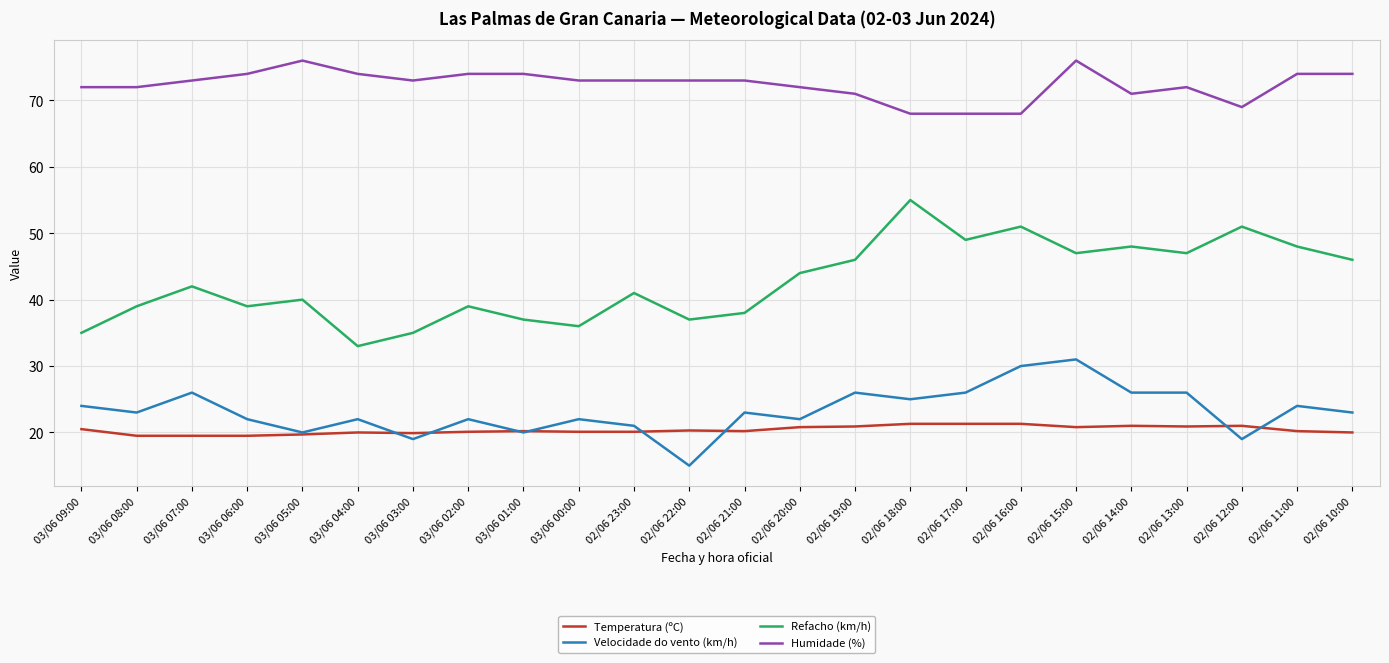

What is the sum of the Refacho (km/h) values at 02/06 23:00 and 03/06 06:00?

80.0